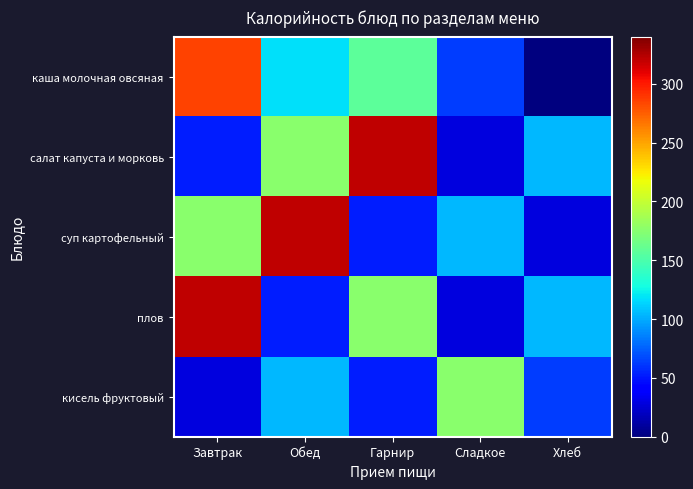

Which has a higher value, Завтрак or Хлеб?

Завтрак